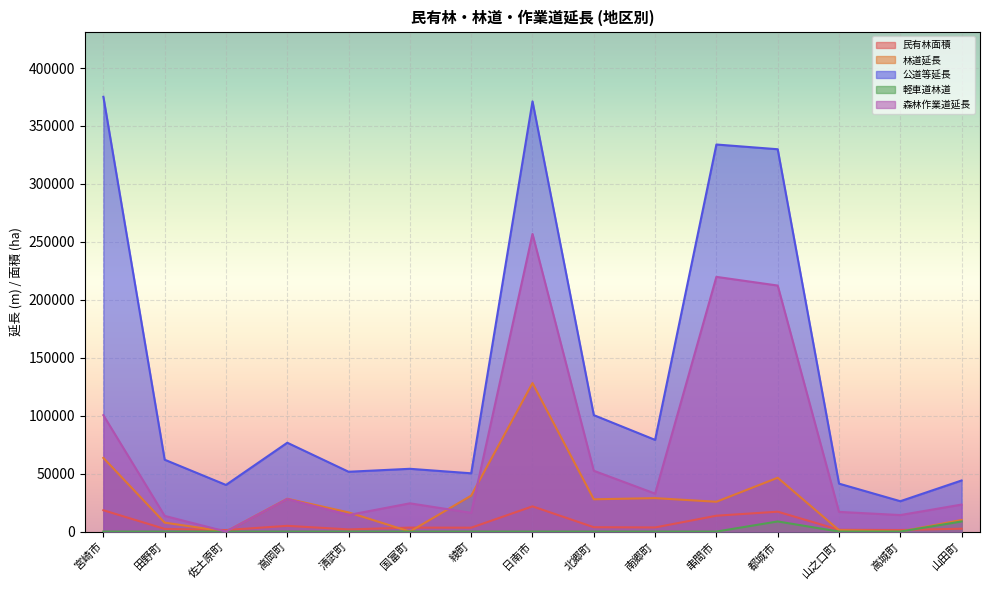

What position from the right is 都城市?

4